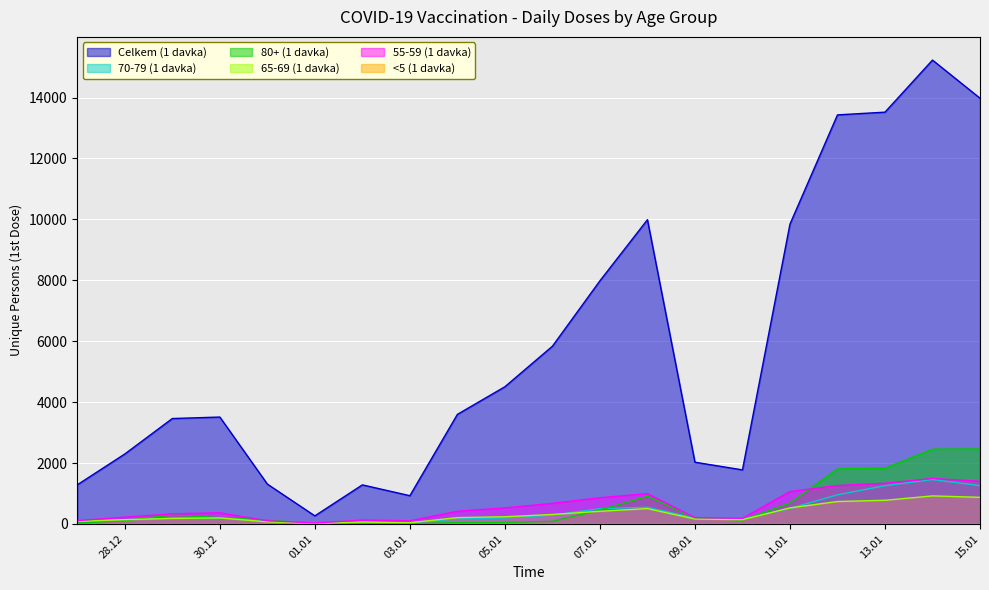

What is the maximum value shown in the chart?

15230